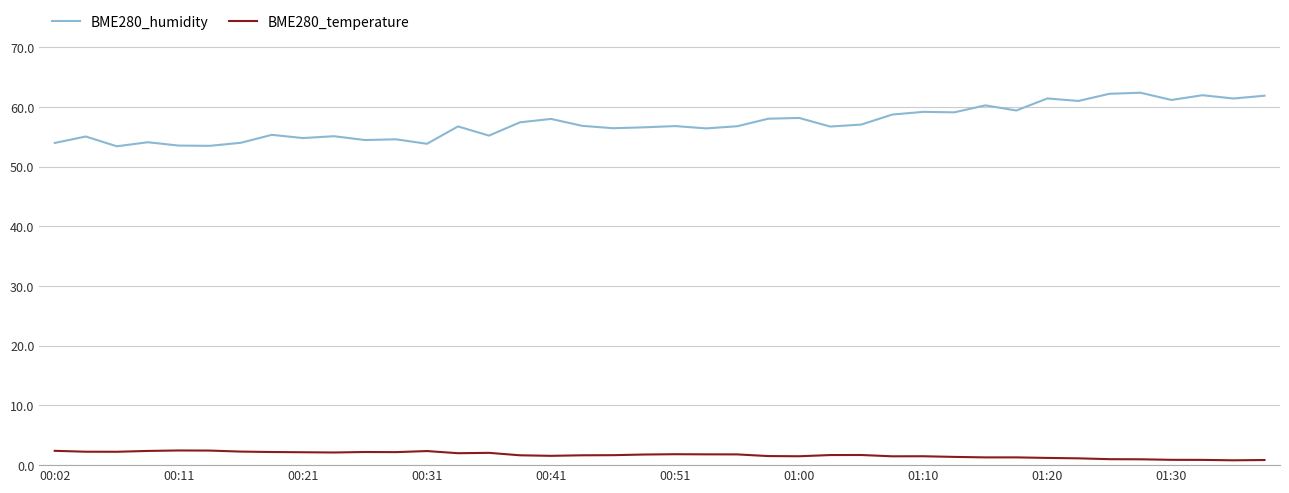

Which series has the largest range (max minus min)?

BME280_humidity